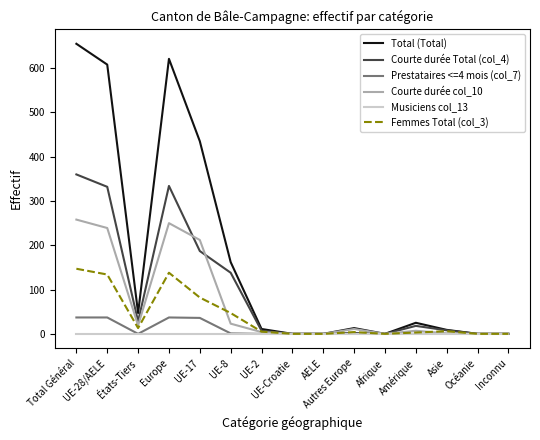

At which label does Total (Total) first exceed 13?

Total Général